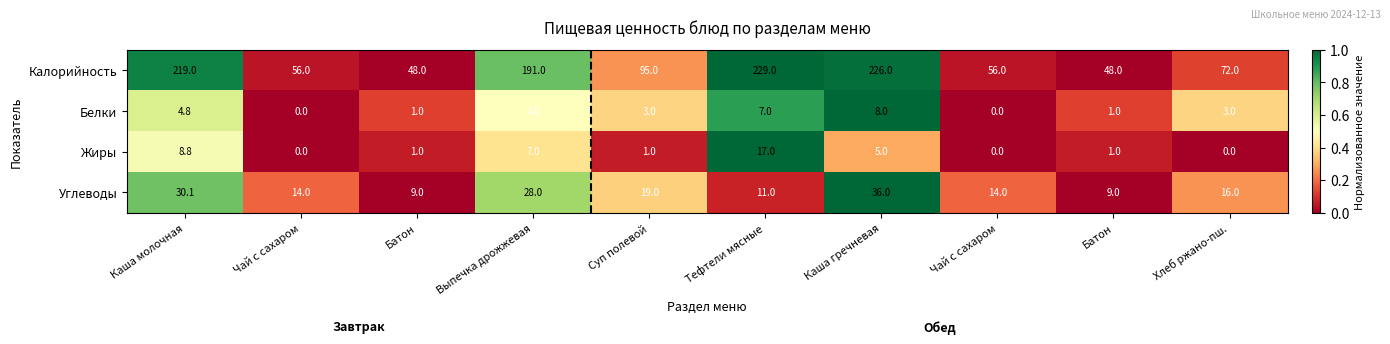

Between Каша гречневая and Хлеб ржано-пш., which is larger?

Каша гречневая